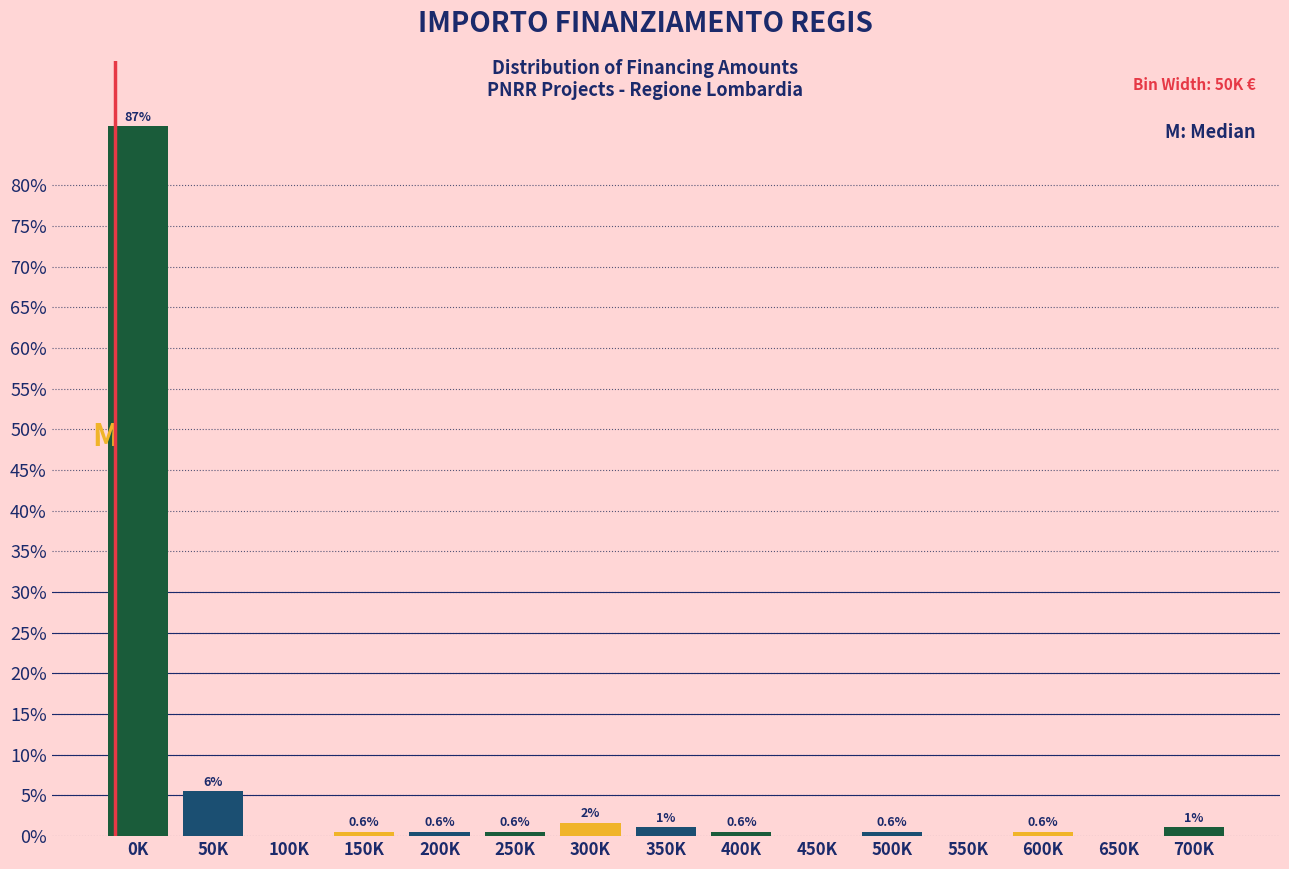

What is the sum of the values at 350K and 300K?

2.8